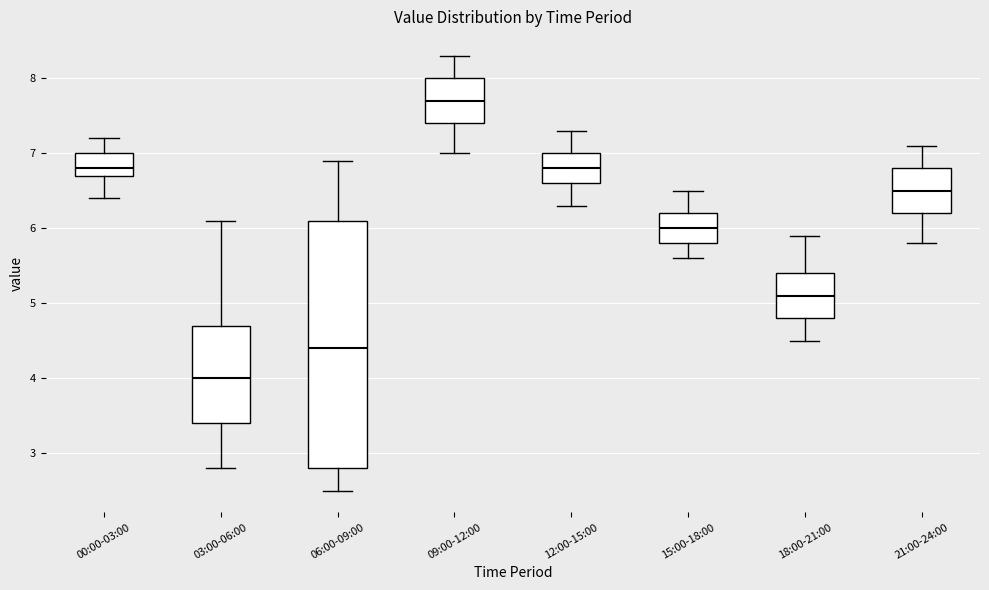

Reading left to right, transcribe this box plot: for each box, give where its median line is, the range the box spans, and where its two whiskers end, as read against the y-axis. The values are not printed on the chart, so give them approximately, as read against the axis.

00:00-03:00: median 6.8, box 6.7 to 7.0, whiskers 6.4 to 7.2
03:00-06:00: median 4.0, box 3.4 to 4.7, whiskers 2.8 to 6.1
06:00-09:00: median 4.4, box 2.8 to 6.1, whiskers 2.5 to 6.9
09:00-12:00: median 7.7, box 7.4 to 8.0, whiskers 7.0 to 8.3
12:00-15:00: median 6.8, box 6.6 to 7.0, whiskers 6.3 to 7.3
15:00-18:00: median 6.0, box 5.8 to 6.2, whiskers 5.6 to 6.5
18:00-21:00: median 5.1, box 4.8 to 5.4, whiskers 4.5 to 5.9
21:00-24:00: median 6.5, box 6.2 to 6.8, whiskers 5.8 to 7.1